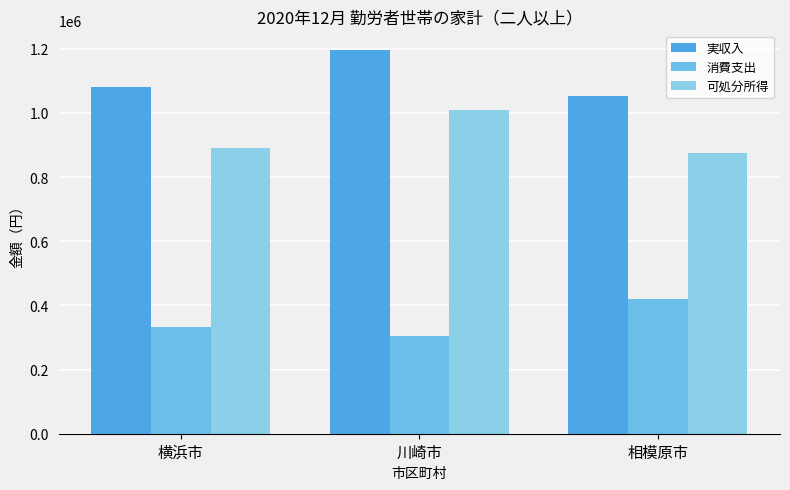

What is the difference between the maximum and minimum values in the 実収入 series?

145457